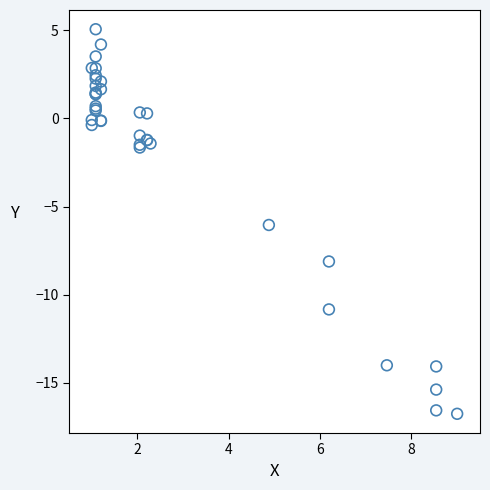

What Y value in the scatter plot is closest to -5?

-6.0